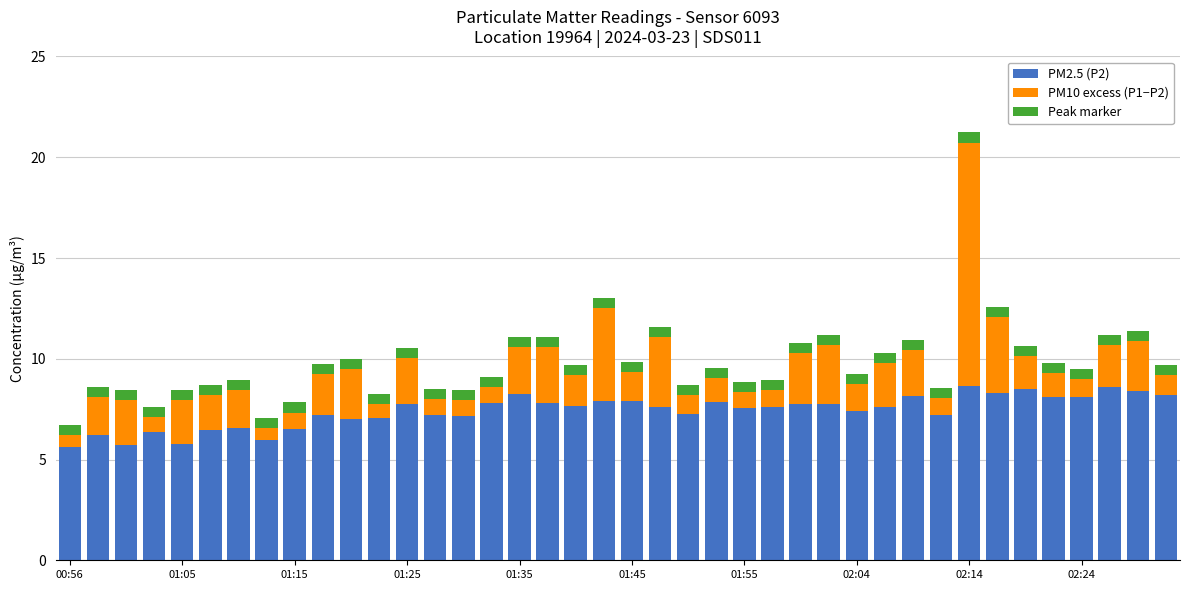

What is the difference between the maximum and second lowest values in the PM2.5 (P2) series?

2.9